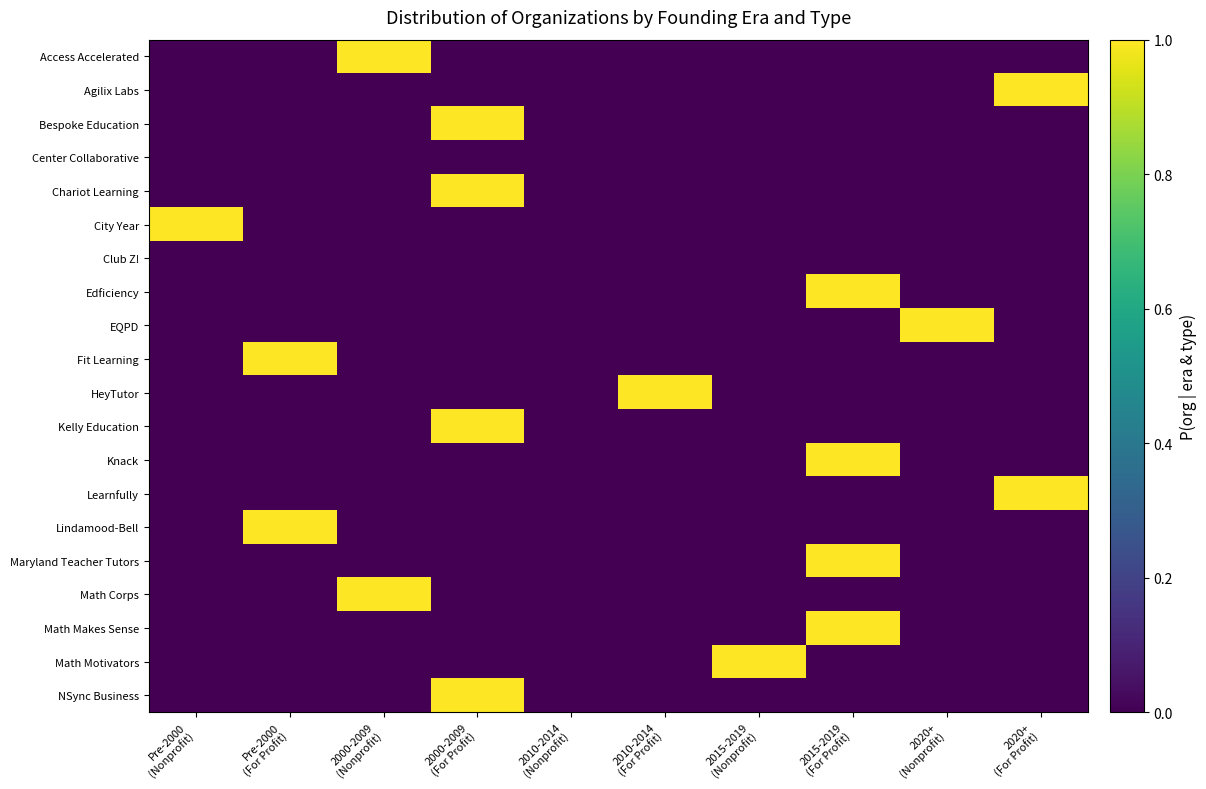

Reading left to right, what are all the values shown in this chart?

Access Accelerated: Pre-2000
(Nonprofit)=0	Pre-2000
(For Profit)=0	2000-2009
(Nonprofit)=1	2000-2009
(For Profit)=0	2010-2014
(Nonprofit)=0	2010-2014
(For Profit)=0	2015-2019
(Nonprofit)=0	2015-2019
(For Profit)=0	2020+
(Nonprofit)=0	2020+
(For Profit)=0
Agilix Labs: Pre-2000
(Nonprofit)=0	Pre-2000
(For Profit)=0	2000-2009
(Nonprofit)=0	2000-2009
(For Profit)=0	2010-2014
(Nonprofit)=0	2010-2014
(For Profit)=0	2015-2019
(Nonprofit)=0	2015-2019
(For Profit)=0	2020+
(Nonprofit)=0	2020+
(For Profit)=1
Bespoke Education: Pre-2000
(Nonprofit)=0	Pre-2000
(For Profit)=0	2000-2009
(Nonprofit)=0	2000-2009
(For Profit)=1	2010-2014
(Nonprofit)=0	2010-2014
(For Profit)=0	2015-2019
(Nonprofit)=0	2015-2019
(For Profit)=0	2020+
(Nonprofit)=0	2020+
(For Profit)=0
Center Collaborative: Pre-2000
(Nonprofit)=0	Pre-2000
(For Profit)=0	2000-2009
(Nonprofit)=0	2000-2009
(For Profit)=0	2010-2014
(Nonprofit)=0	2010-2014
(For Profit)=0	2015-2019
(Nonprofit)=0	2015-2019
(For Profit)=0	2020+
(Nonprofit)=0	2020+
(For Profit)=0
Chariot Learning: Pre-2000
(Nonprofit)=0	Pre-2000
(For Profit)=0	2000-2009
(Nonprofit)=0	2000-2009
(For Profit)=1	2010-2014
(Nonprofit)=0	2010-2014
(For Profit)=0	2015-2019
(Nonprofit)=0	2015-2019
(For Profit)=0	2020+
(Nonprofit)=0	2020+
(For Profit)=0
City Year: Pre-2000
(Nonprofit)=1	Pre-2000
(For Profit)=0	2000-2009
(Nonprofit)=0	2000-2009
(For Profit)=0	2010-2014
(Nonprofit)=0	2010-2014
(For Profit)=0	2015-2019
(Nonprofit)=0	2015-2019
(For Profit)=0	2020+
(Nonprofit)=0	2020+
(For Profit)=0
Club Z!: Pre-2000
(Nonprofit)=0	Pre-2000
(For Profit)=0	2000-2009
(Nonprofit)=0	2000-2009
(For Profit)=0	2010-2014
(Nonprofit)=0	2010-2014
(For Profit)=0	2015-2019
(Nonprofit)=0	2015-2019
(For Profit)=0	2020+
(Nonprofit)=0	2020+
(For Profit)=0
Edficiency: Pre-2000
(Nonprofit)=0	Pre-2000
(For Profit)=0	2000-2009
(Nonprofit)=0	2000-2009
(For Profit)=0	2010-2014
(Nonprofit)=0	2010-2014
(For Profit)=0	2015-2019
(Nonprofit)=0	2015-2019
(For Profit)=1	2020+
(Nonprofit)=0	2020+
(For Profit)=0
EQPD: Pre-2000
(Nonprofit)=0	Pre-2000
(For Profit)=0	2000-2009
(Nonprofit)=0	2000-2009
(For Profit)=0	2010-2014
(Nonprofit)=0	2010-2014
(For Profit)=0	2015-2019
(Nonprofit)=0	2015-2019
(For Profit)=0	2020+
(Nonprofit)=1	2020+
(For Profit)=0
Fit Learning: Pre-2000
(Nonprofit)=0	Pre-2000
(For Profit)=1	2000-2009
(Nonprofit)=0	2000-2009
(For Profit)=0	2010-2014
(Nonprofit)=0	2010-2014
(For Profit)=0	2015-2019
(Nonprofit)=0	2015-2019
(For Profit)=0	2020+
(Nonprofit)=0	2020+
(For Profit)=0
HeyTutor: Pre-2000
(Nonprofit)=0	Pre-2000
(For Profit)=0	2000-2009
(Nonprofit)=0	2000-2009
(For Profit)=0	2010-2014
(Nonprofit)=0	2010-2014
(For Profit)=1	2015-2019
(Nonprofit)=0	2015-2019
(For Profit)=0	2020+
(Nonprofit)=0	2020+
(For Profit)=0
Kelly Education: Pre-2000
(Nonprofit)=0	Pre-2000
(For Profit)=0	2000-2009
(Nonprofit)=0	2000-2009
(For Profit)=1	2010-2014
(Nonprofit)=0	2010-2014
(For Profit)=0	2015-2019
(Nonprofit)=0	2015-2019
(For Profit)=0	2020+
(Nonprofit)=0	2020+
(For Profit)=0
Knack: Pre-2000
(Nonprofit)=0	Pre-2000
(For Profit)=0	2000-2009
(Nonprofit)=0	2000-2009
(For Profit)=0	2010-2014
(Nonprofit)=0	2010-2014
(For Profit)=0	2015-2019
(Nonprofit)=0	2015-2019
(For Profit)=1	2020+
(Nonprofit)=0	2020+
(For Profit)=0
Learnfully: Pre-2000
(Nonprofit)=0	Pre-2000
(For Profit)=0	2000-2009
(Nonprofit)=0	2000-2009
(For Profit)=0	2010-2014
(Nonprofit)=0	2010-2014
(For Profit)=0	2015-2019
(Nonprofit)=0	2015-2019
(For Profit)=0	2020+
(Nonprofit)=0	2020+
(For Profit)=1
Lindamood-Bell: Pre-2000
(Nonprofit)=0	Pre-2000
(For Profit)=1	2000-2009
(Nonprofit)=0	2000-2009
(For Profit)=0	2010-2014
(Nonprofit)=0	2010-2014
(For Profit)=0	2015-2019
(Nonprofit)=0	2015-2019
(For Profit)=0	2020+
(Nonprofit)=0	2020+
(For Profit)=0
Maryland Teacher Tutors: Pre-2000
(Nonprofit)=0	Pre-2000
(For Profit)=0	2000-2009
(Nonprofit)=0	2000-2009
(For Profit)=0	2010-2014
(Nonprofit)=0	2010-2014
(For Profit)=0	2015-2019
(Nonprofit)=0	2015-2019
(For Profit)=1	2020+
(Nonprofit)=0	2020+
(For Profit)=0
Math Corps: Pre-2000
(Nonprofit)=0	Pre-2000
(For Profit)=0	2000-2009
(Nonprofit)=1	2000-2009
(For Profit)=0	2010-2014
(Nonprofit)=0	2010-2014
(For Profit)=0	2015-2019
(Nonprofit)=0	2015-2019
(For Profit)=0	2020+
(Nonprofit)=0	2020+
(For Profit)=0
Math Makes Sense: Pre-2000
(Nonprofit)=0	Pre-2000
(For Profit)=0	2000-2009
(Nonprofit)=0	2000-2009
(For Profit)=0	2010-2014
(Nonprofit)=0	2010-2014
(For Profit)=0	2015-2019
(Nonprofit)=0	2015-2019
(For Profit)=1	2020+
(Nonprofit)=0	2020+
(For Profit)=0
Math Motivators: Pre-2000
(Nonprofit)=0	Pre-2000
(For Profit)=0	2000-2009
(Nonprofit)=0	2000-2009
(For Profit)=0	2010-2014
(Nonprofit)=0	2010-2014
(For Profit)=0	2015-2019
(Nonprofit)=1	2015-2019
(For Profit)=0	2020+
(Nonprofit)=0	2020+
(For Profit)=0
NSync Business: Pre-2000
(Nonprofit)=0	Pre-2000
(For Profit)=0	2000-2009
(Nonprofit)=0	2000-2009
(For Profit)=1	2010-2014
(Nonprofit)=0	2010-2014
(For Profit)=0	2015-2019
(Nonprofit)=0	2015-2019
(For Profit)=0	2020+
(Nonprofit)=0	2020+
(For Profit)=0